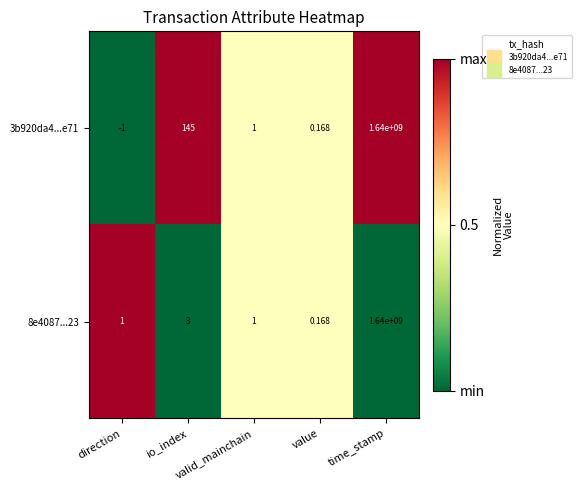

Reading left to right, transcribe all the data shown in this chart.

3b920da4...e71: direction=-1.0	io_index=145.0	valid_mainchain=1.0	value=0.2	time_stamp=1640000000.0
8e4087...23: direction=1.0	io_index=3.0	valid_mainchain=1.0	value=0.2	time_stamp=1640000000.0